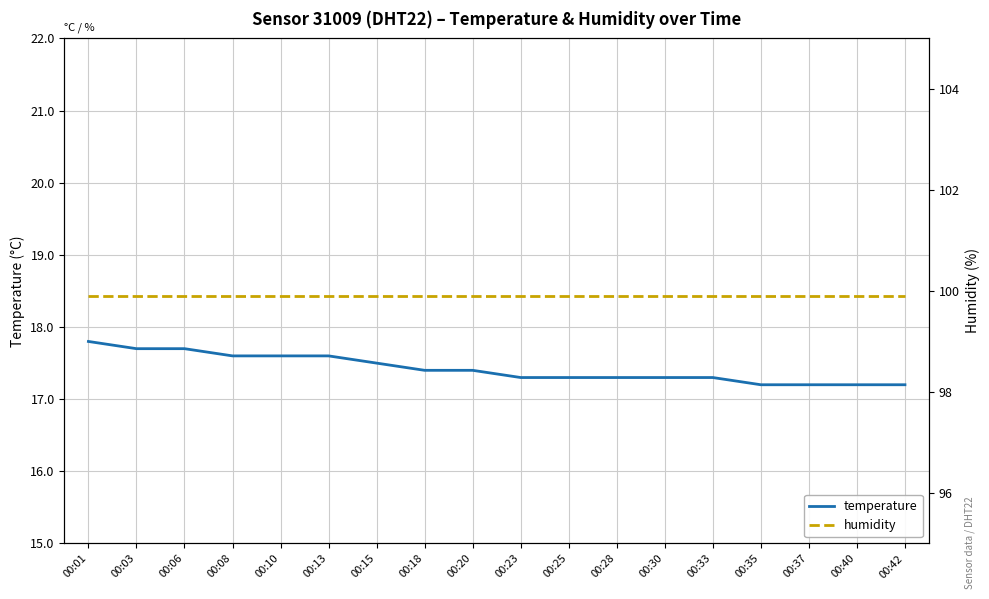

What is the maximum value shown in the chart?

99.9